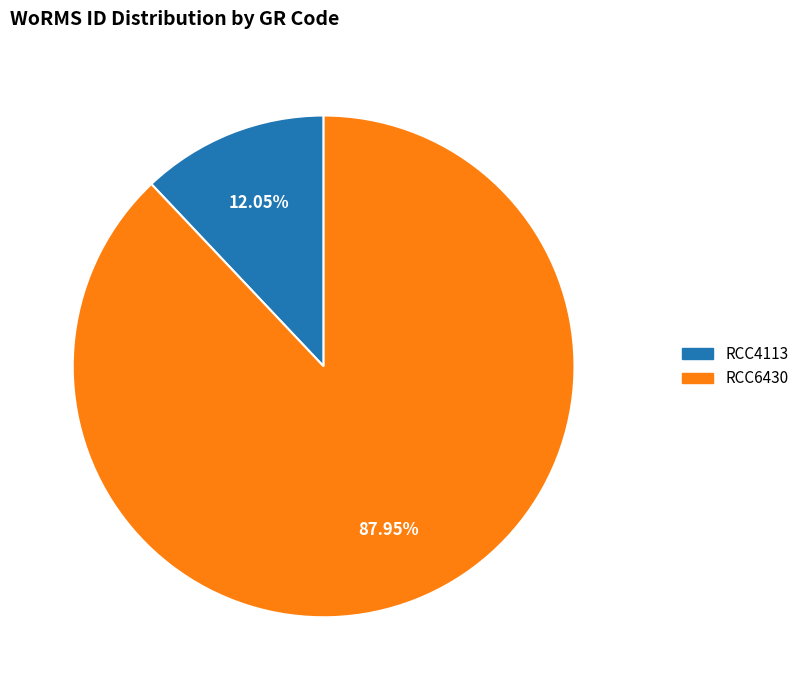

Is there a majority slice in this chart?

Yes